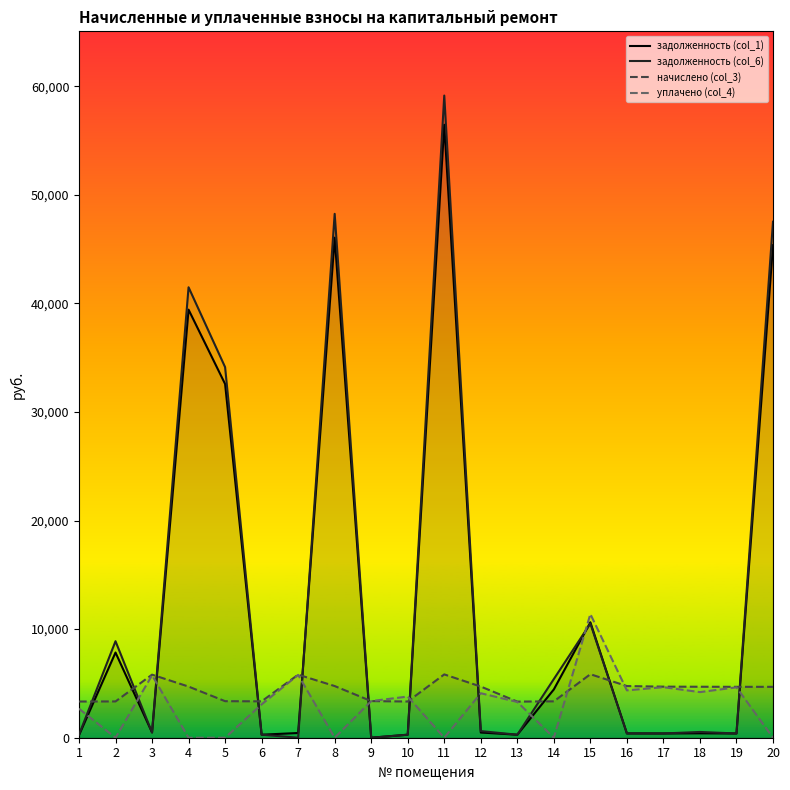

At how many categories does at least one series exceed 48755?

1